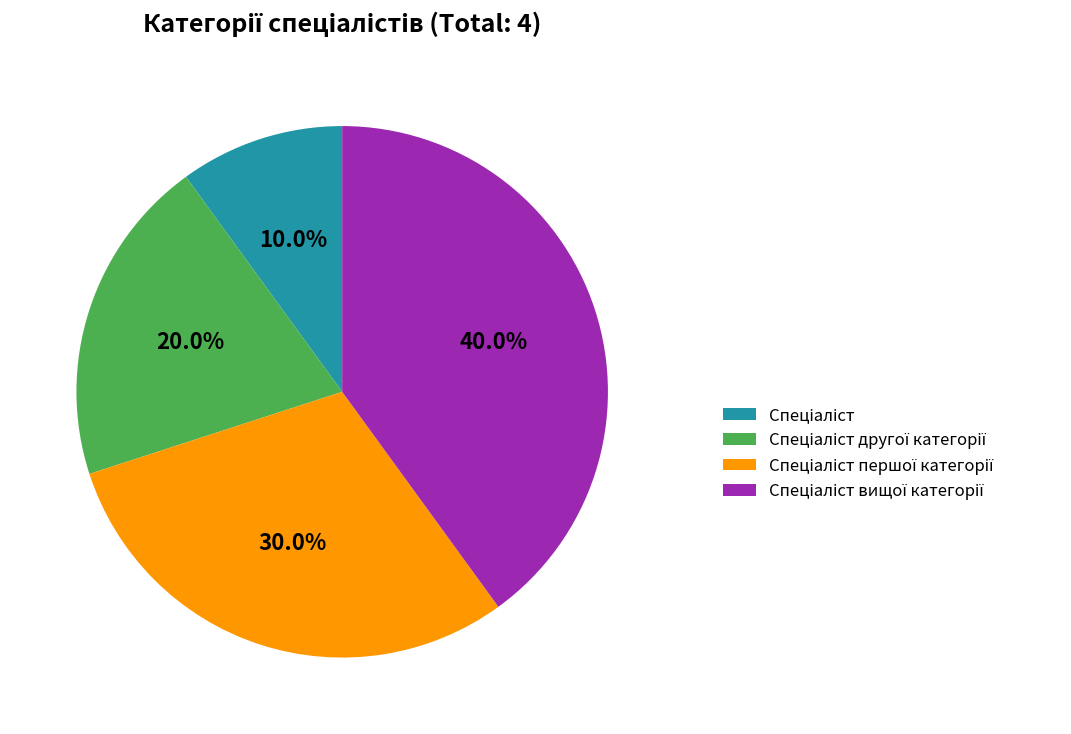

Is there a majority slice in this chart?

No